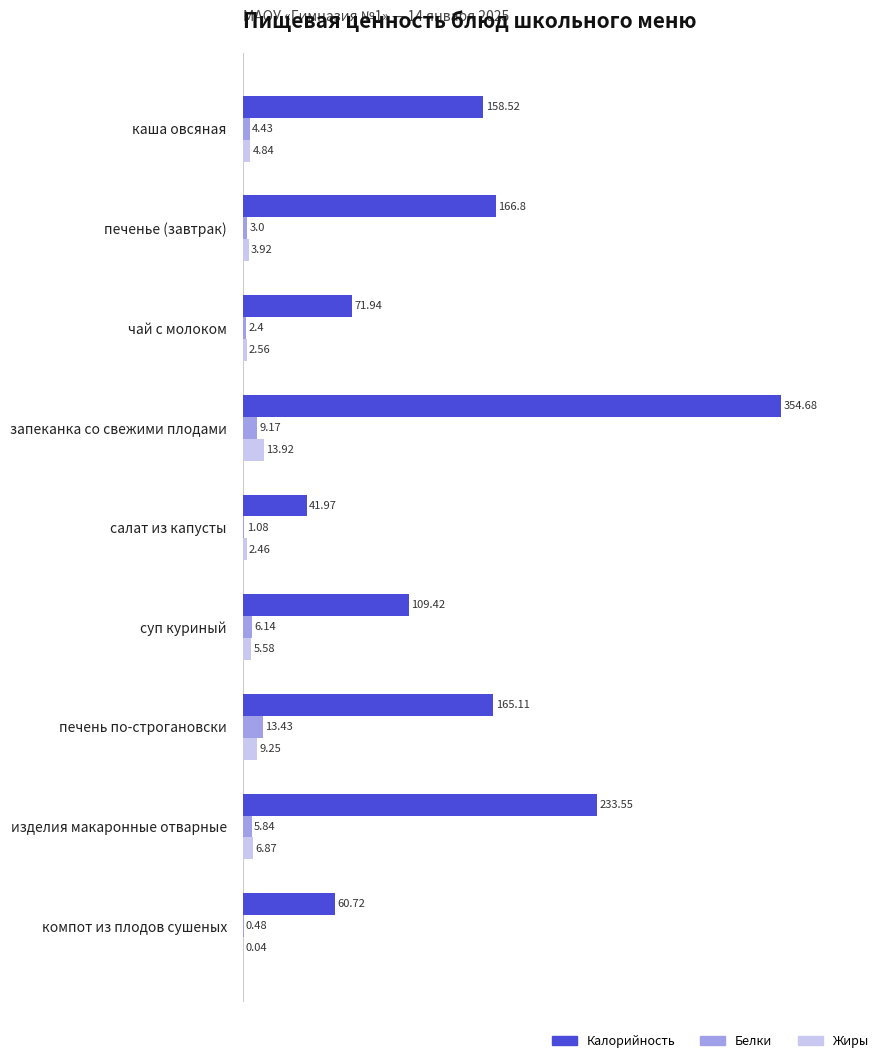

What is the sum of the Жиры values at печенье (завтрак) and чай с молоком?

6.5